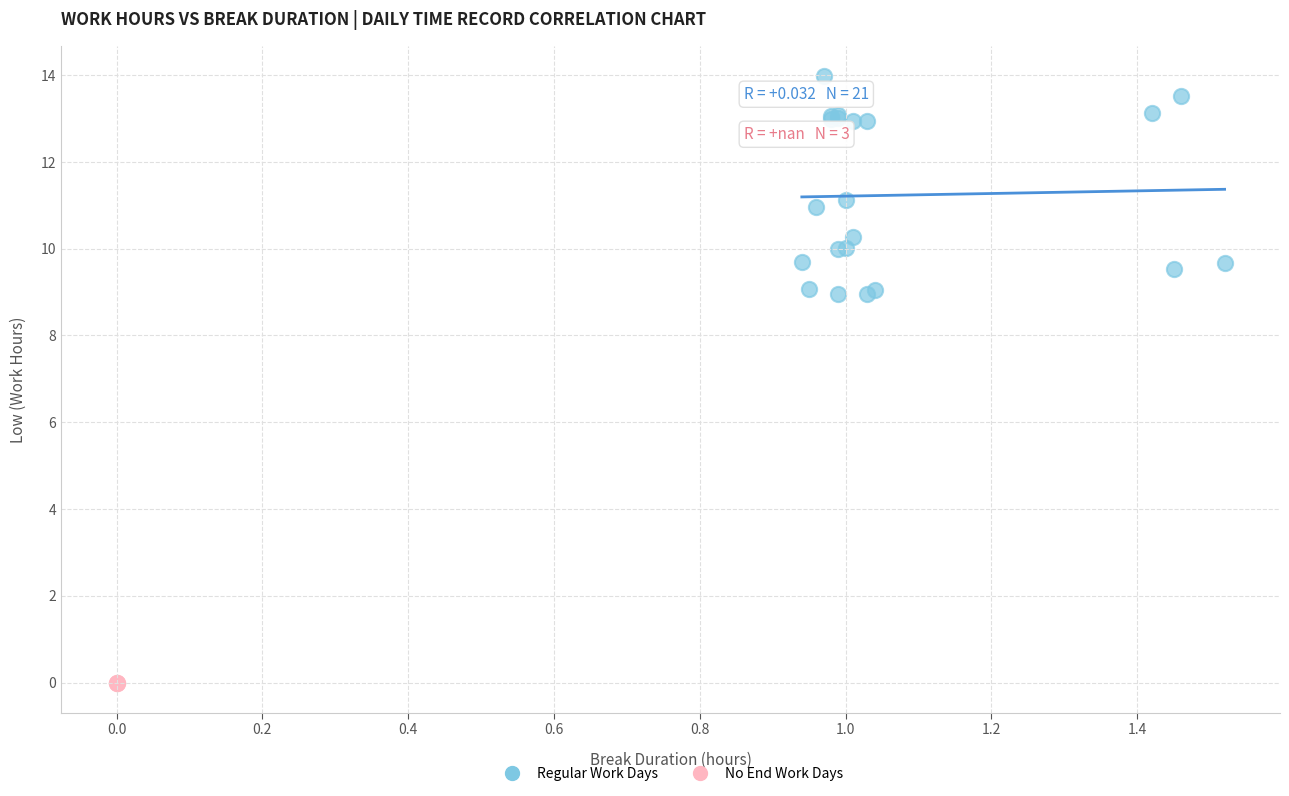

Which series contains the highest Y value?

Regular Work Days